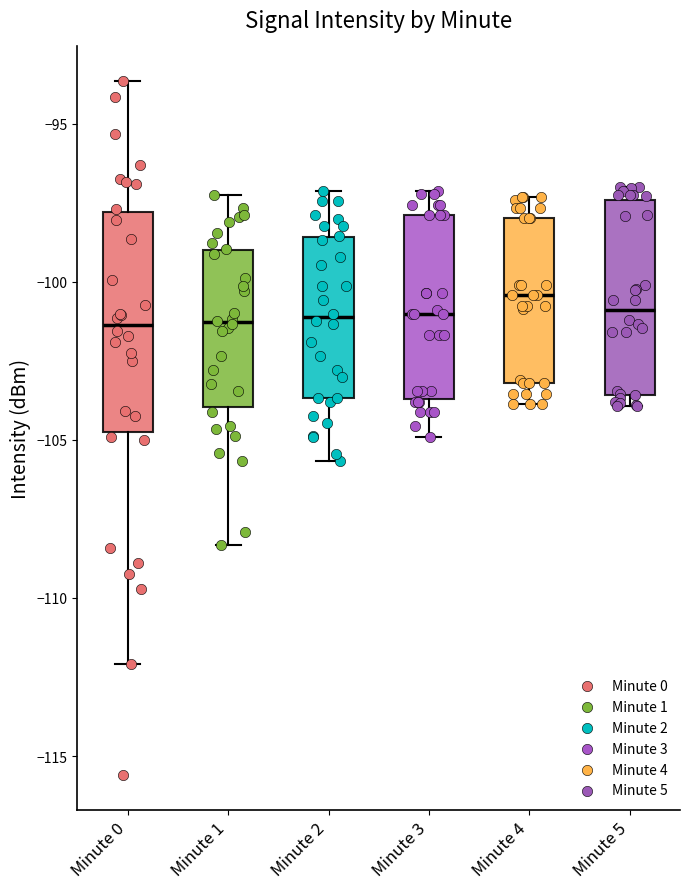

Reading left to right, read every box against the y-axis: the position of its median line, the range the box covers, and the ends of its whiskers. The values are not printed on the chart, so give them approximately, as read against the axis.

Minute 0: median -101.5, box -105.0 to -98.0, whiskers -112.0 to -93.5
Minute 1: median -101.5, box -104.0 to -99.0, whiskers -108.5 to -97.5
Minute 2: median -101.0, box -103.5 to -98.5, whiskers -105.5 to -97.0
Minute 3: median -101.0, box -103.5 to -98.0, whiskers -105.0 to -97.0
Minute 4: median -100.5, box -103.0 to -98.0, whiskers -104.0 to -97.5
Minute 5: median -101.0, box -103.5 to -97.5, whiskers -104.0 to -97.0